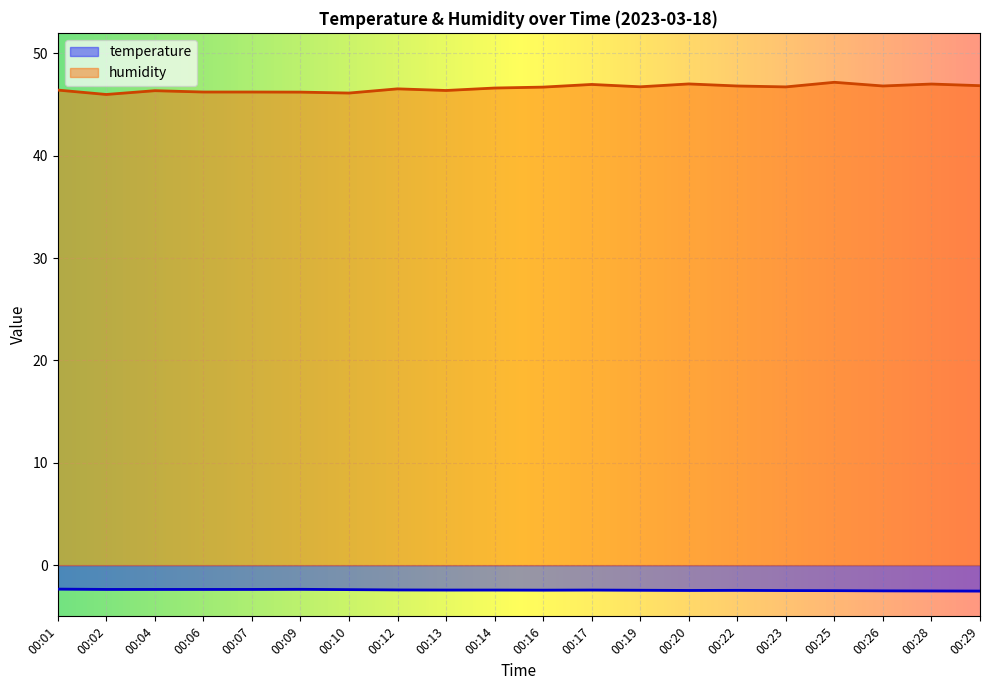

Does the chart display data point markers on the line(s)?

No